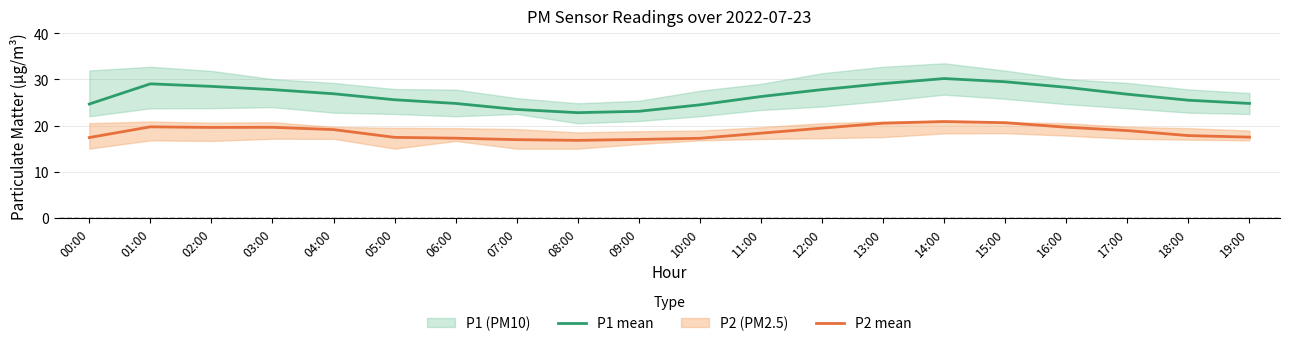

True or false: P2 mean and P1 mean intersect in this chart.

False